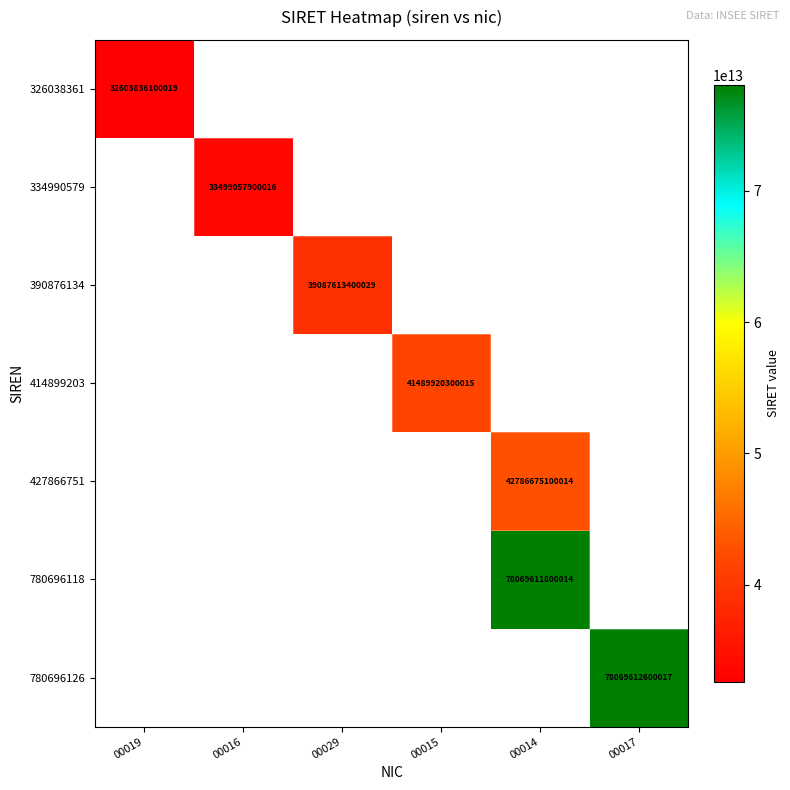

Is it true that 780696118 equals 32271200588845 at 00014?

False